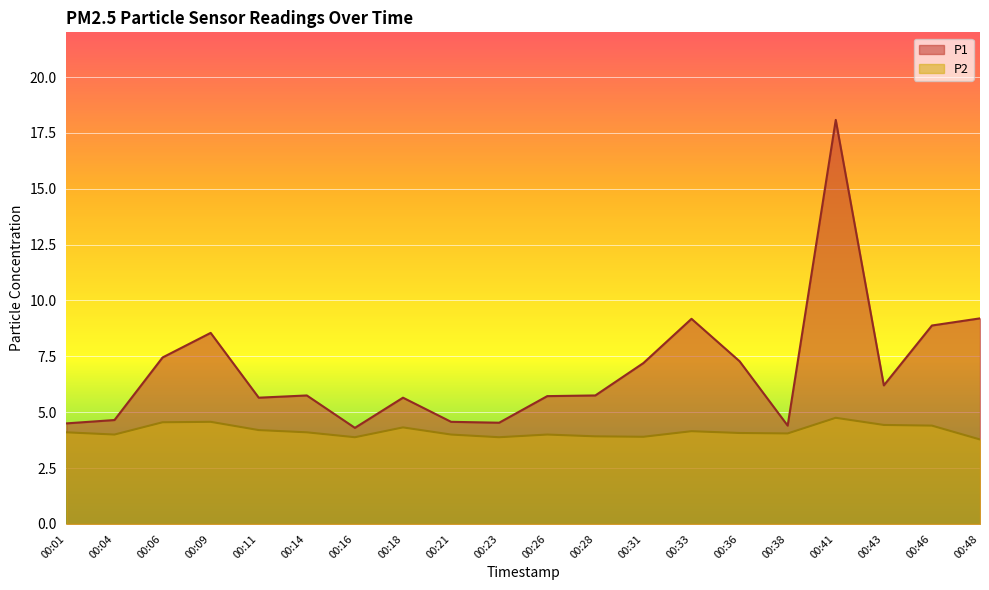

Which series has the widest spread of values?

P1